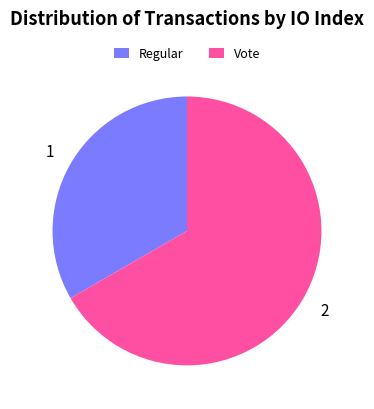

Approximately how many times larger is the value at Vote compared to Regular?

2.0